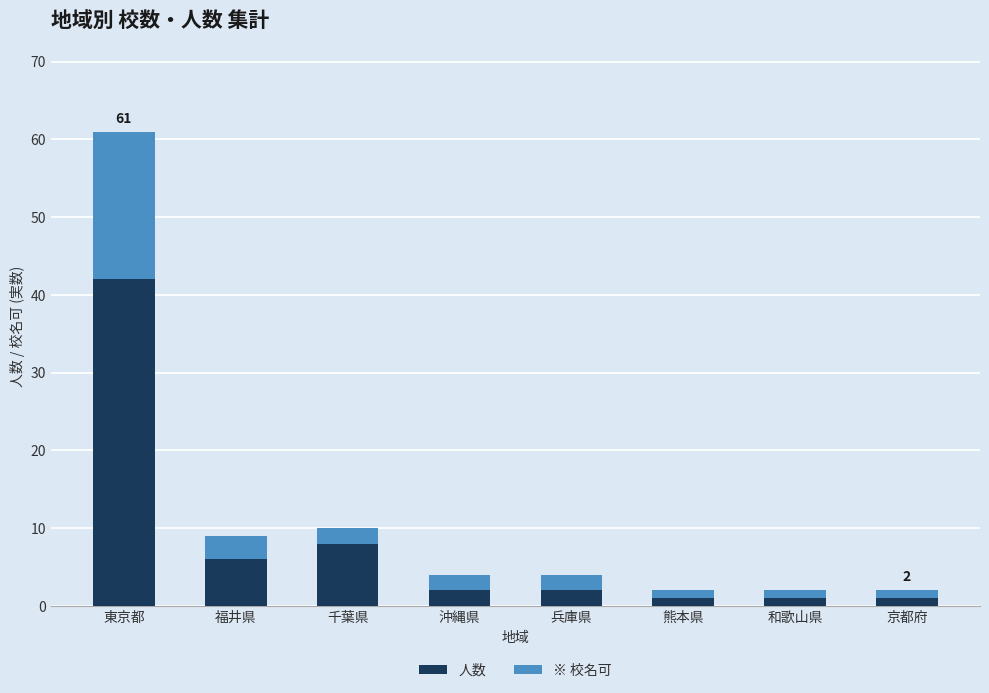

Which category has the highest value in the 人数 series?

東京都